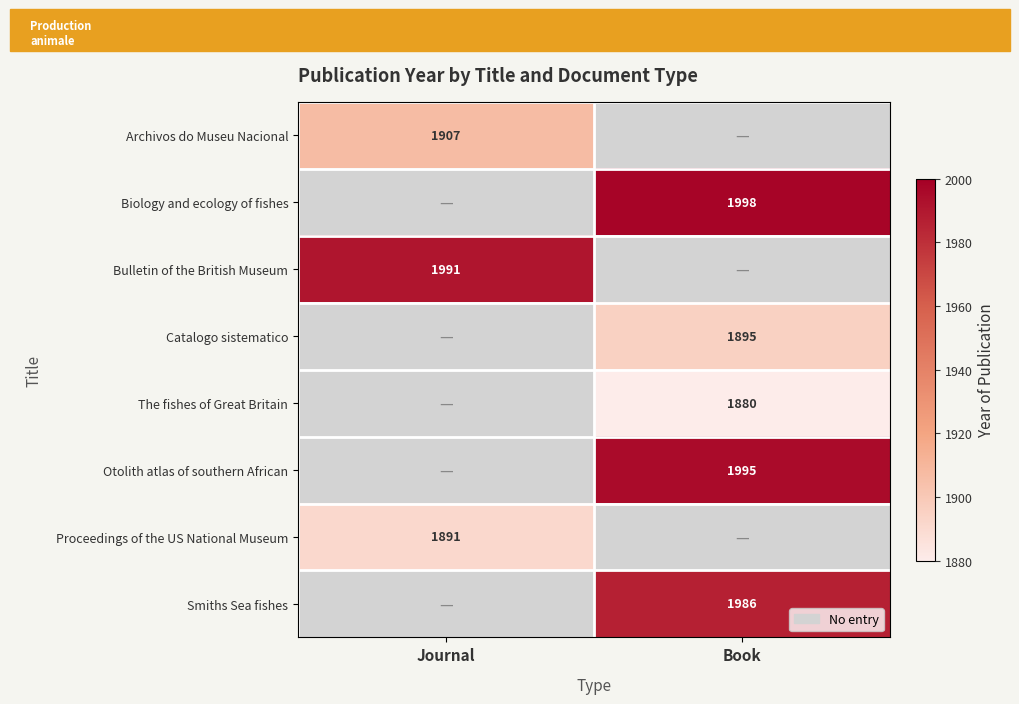

Which label corresponds to the smallest value in the chart?

Book